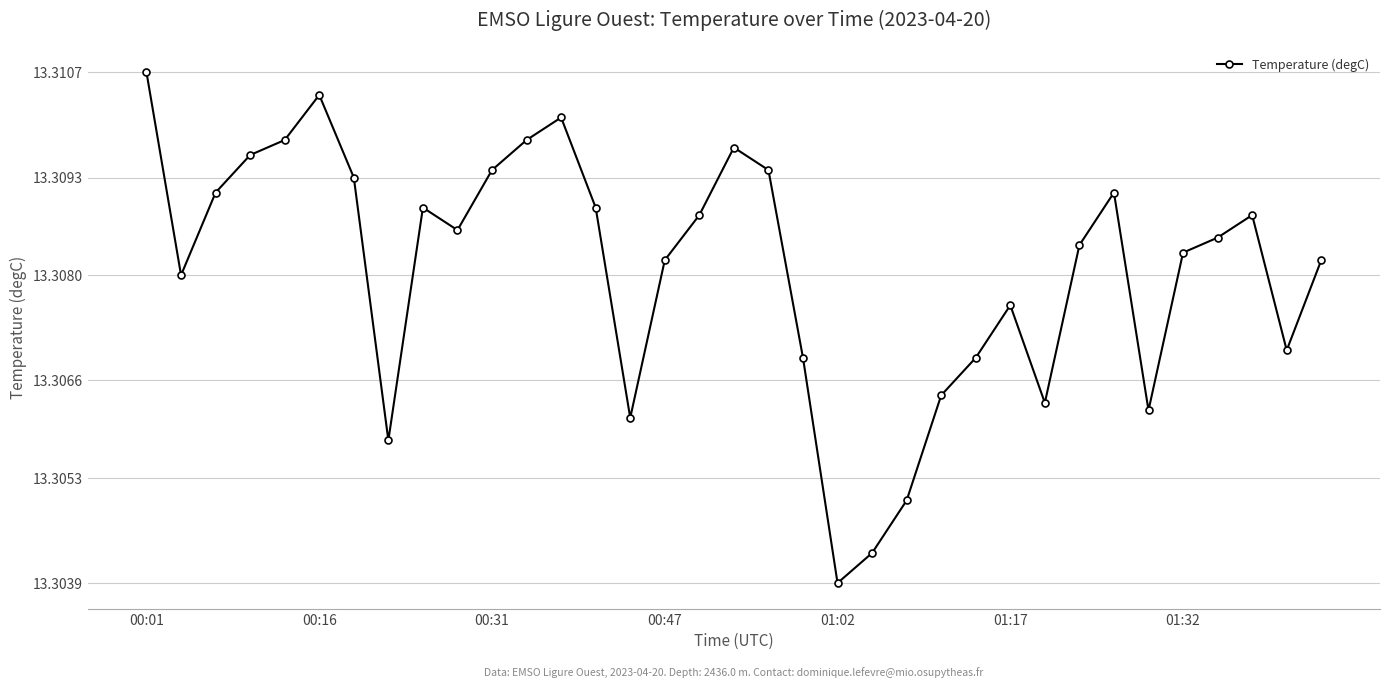

What is the sum of all values?

465.8